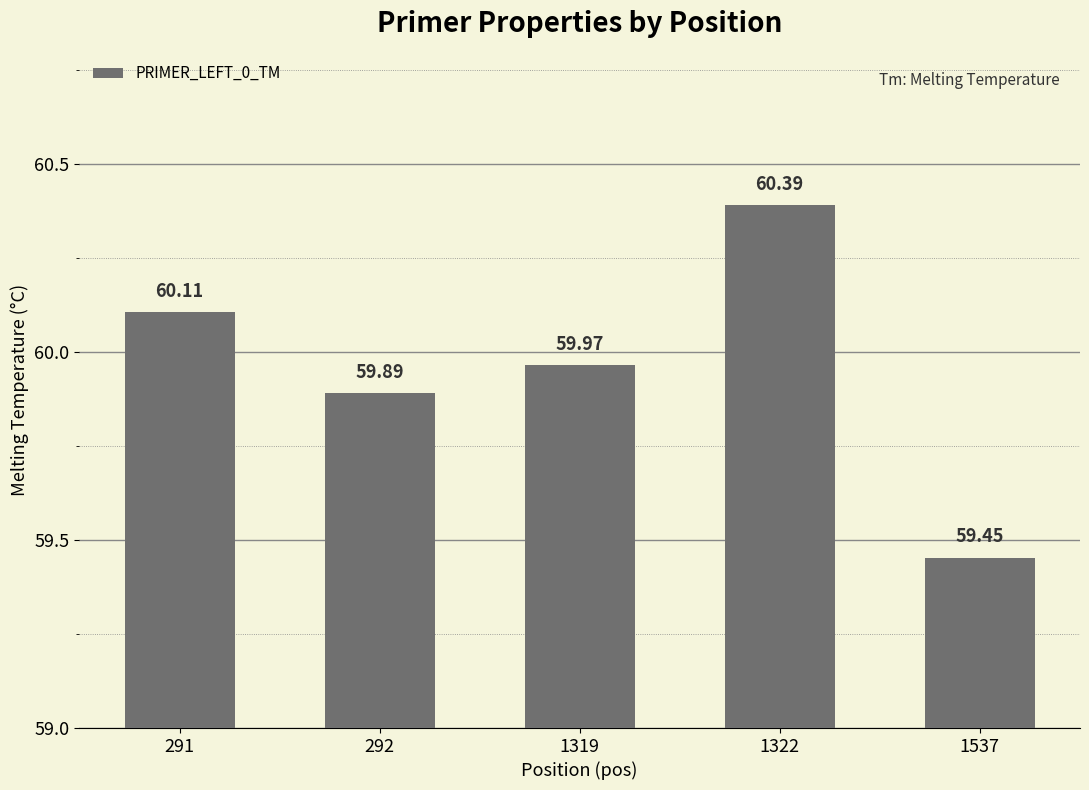

Reading left to right, extract all data points from this chart.

291=60.1	292=59.9	1319=60.0	1322=60.4	1537=59.5